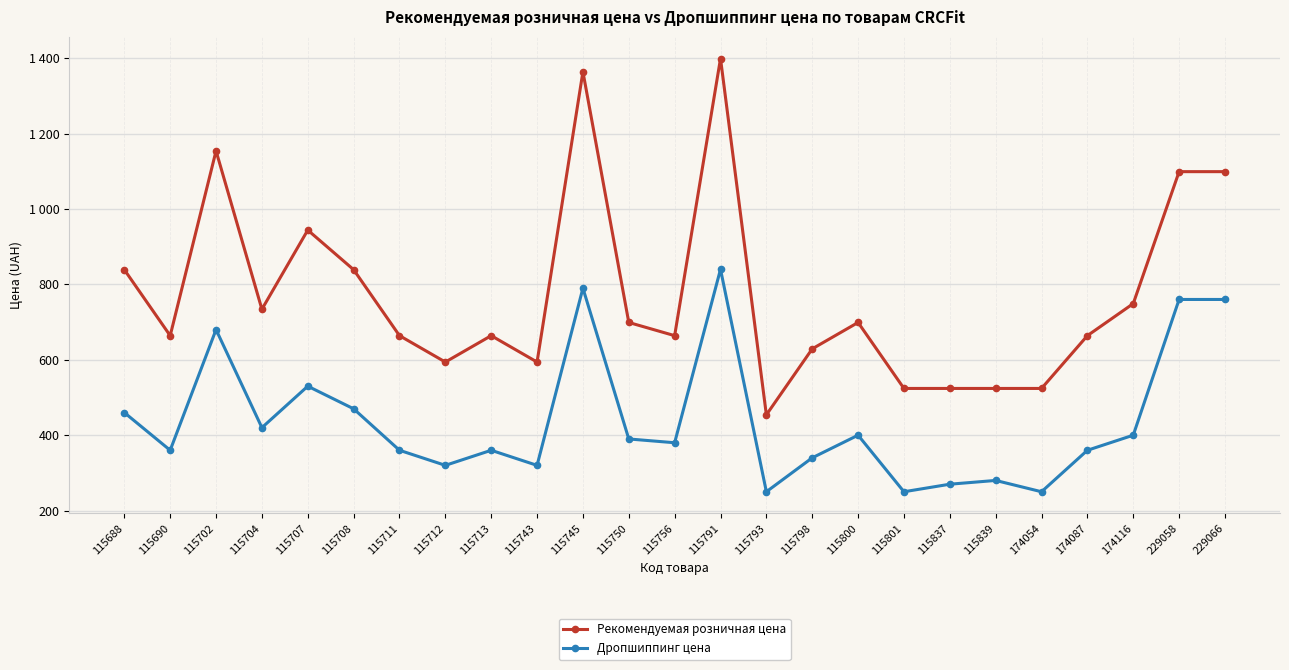

True or false: Рекомендуемая розничная цена and Дропшиппинг цена intersect in this chart.

False